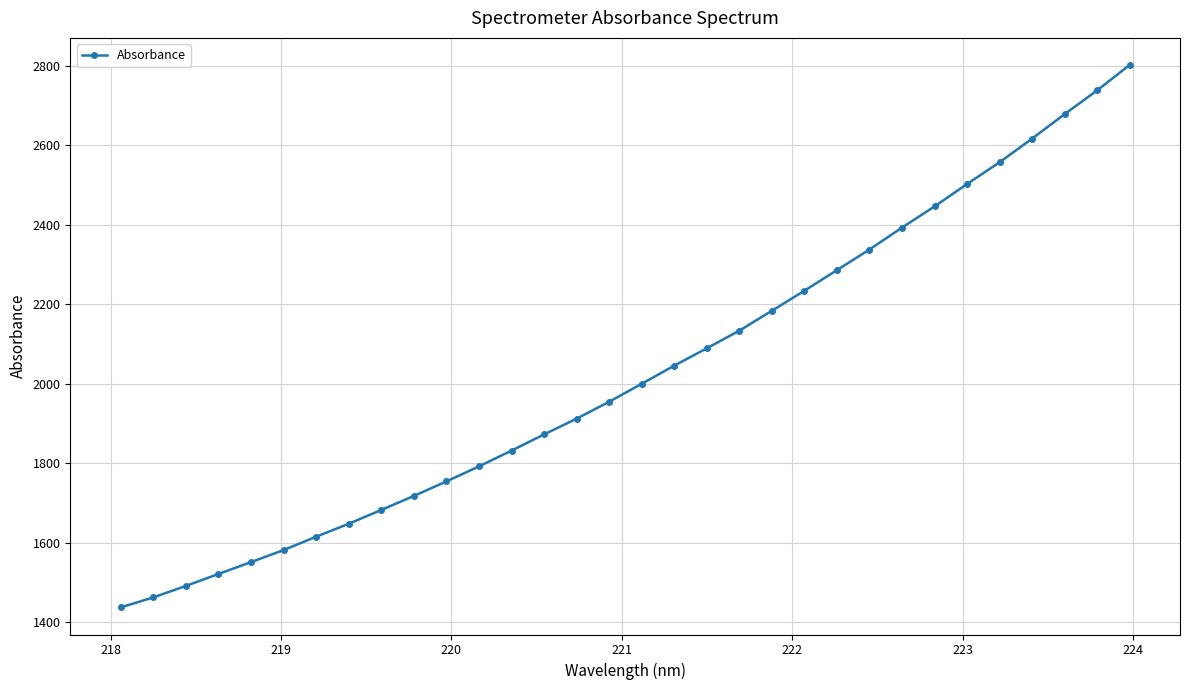

What is the value of the 12th point from the left?

1791.9